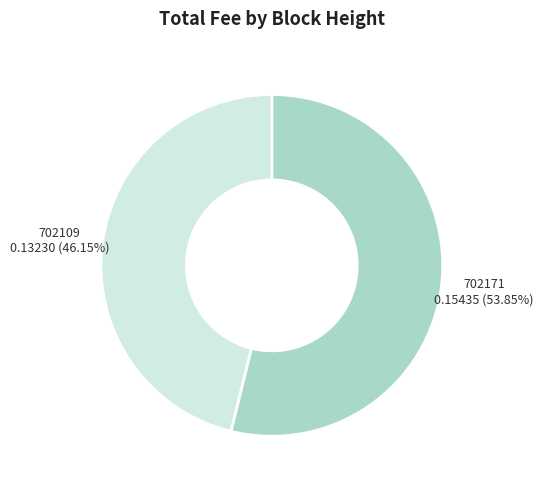

To the nearest percent, what is the difference between the largest and smallest slice percentages?

8%